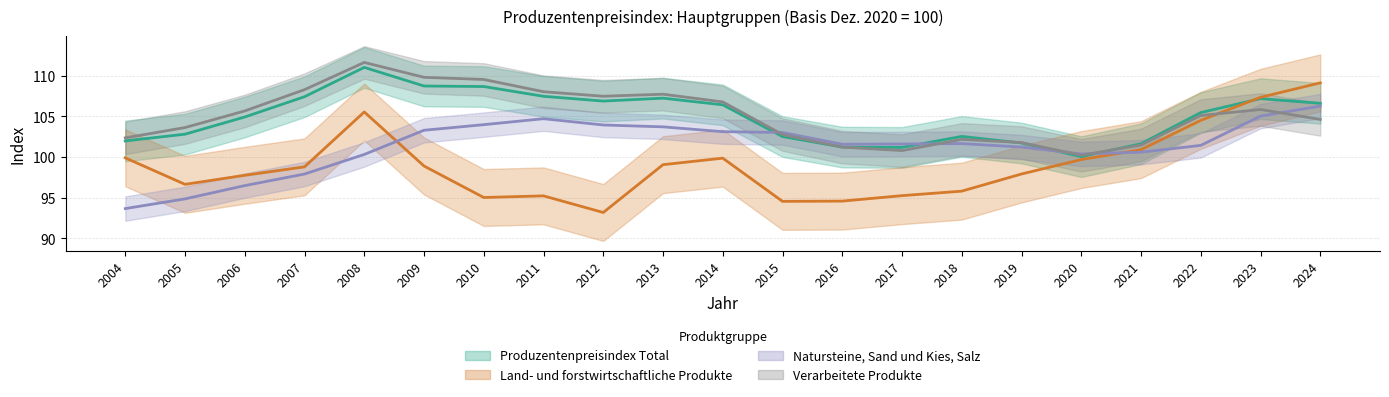

List the labels in order of Natursteine, Sand und Kies, Salz value, smallest first.

2004, 2005, 2006, 2007, 2008, 2020, 2021, 2019, 2022, 2016, 2017, 2018, 2015, 2014, 2009, 2013, 2012, 2010, 2011, 2023, 2024